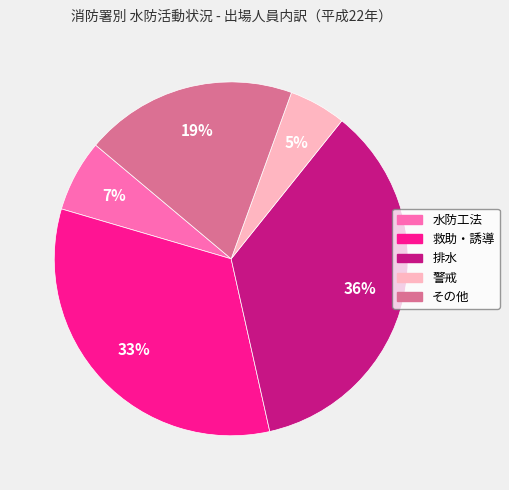

Which category has the smallest portion of the pie?

警戒